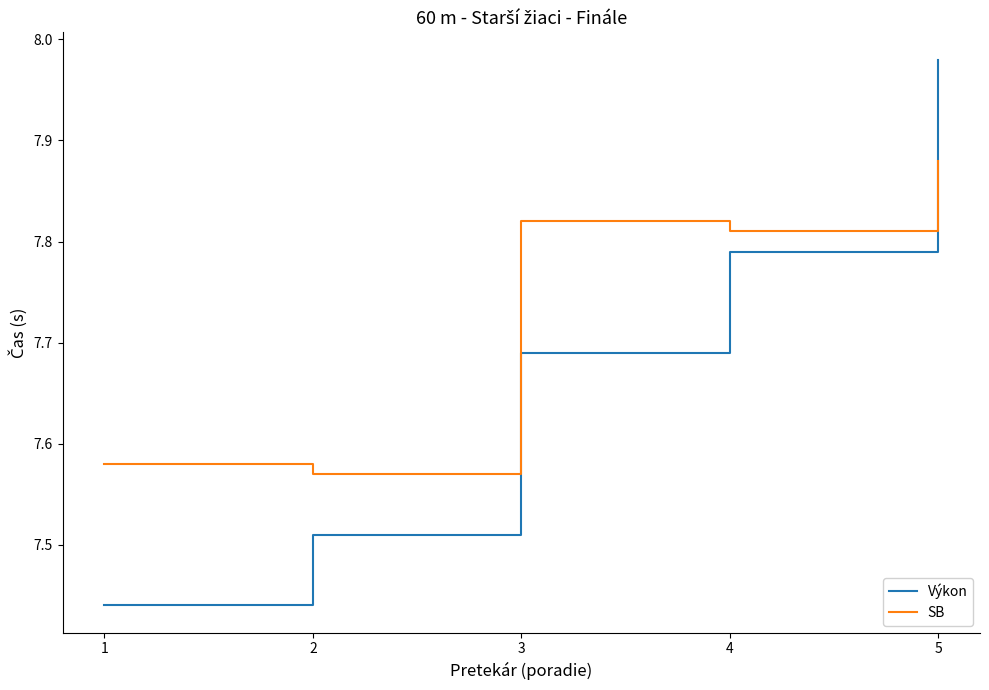

True or false: SB has more than 1 points higher than both neighbors.

False